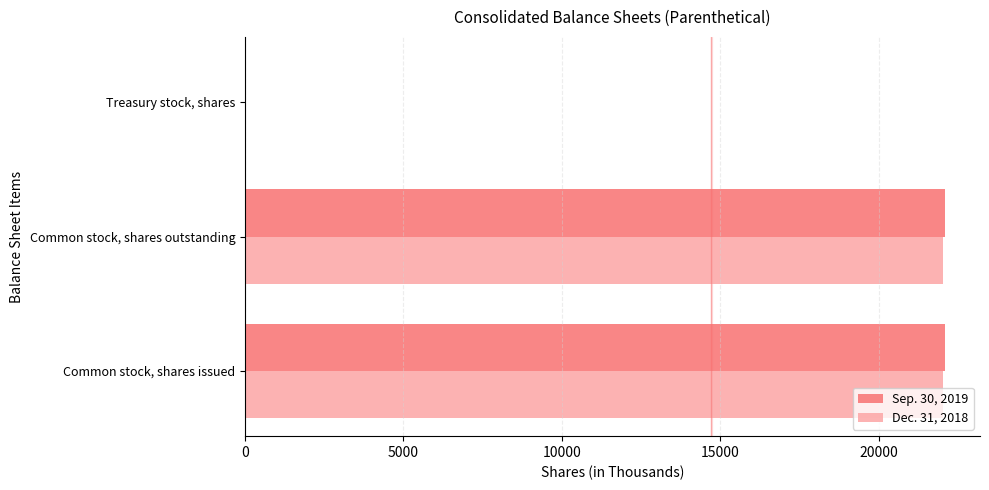

Is the value of Sep. 30, 2019 at Treasury stock, shares greater than the value of Dec. 31, 2018 at Common stock, shares outstanding?

No